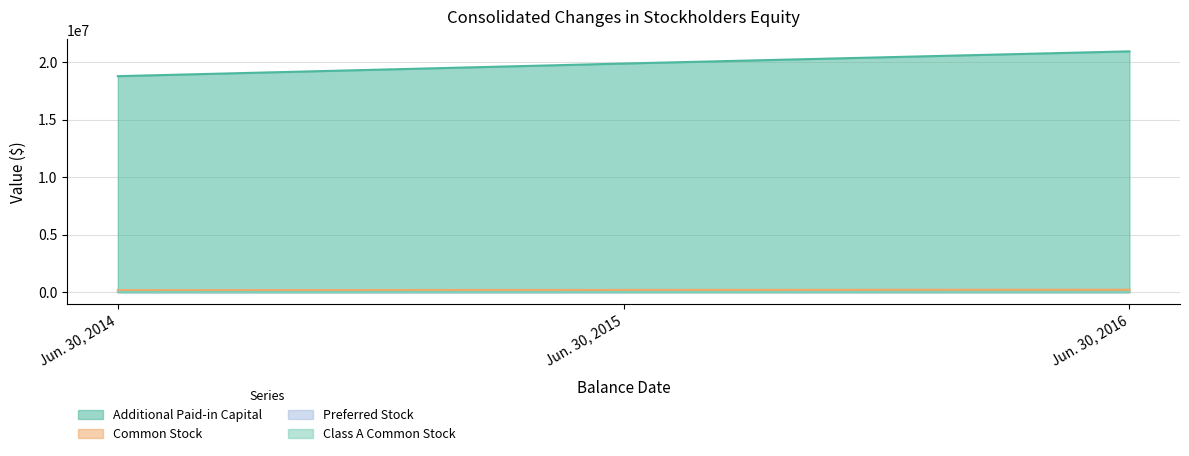

What is the difference between the second highest and minimum values in the Additional Paid-in Capital [Member] series?

1098175